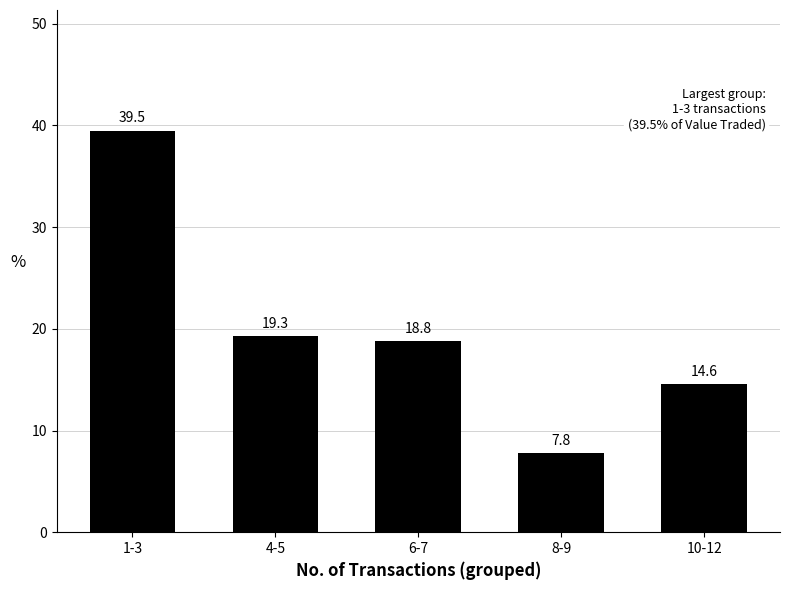

Which label corresponds to the smallest value in the chart?

8-9